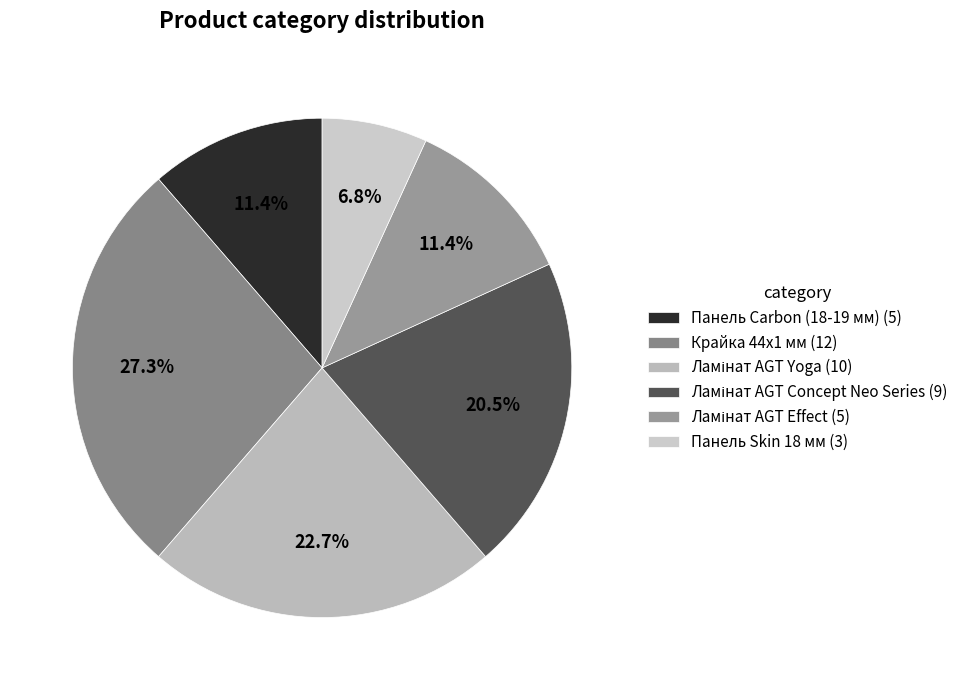

True or false: Ламінат AGT Effect accounts for 11% of the total.

True